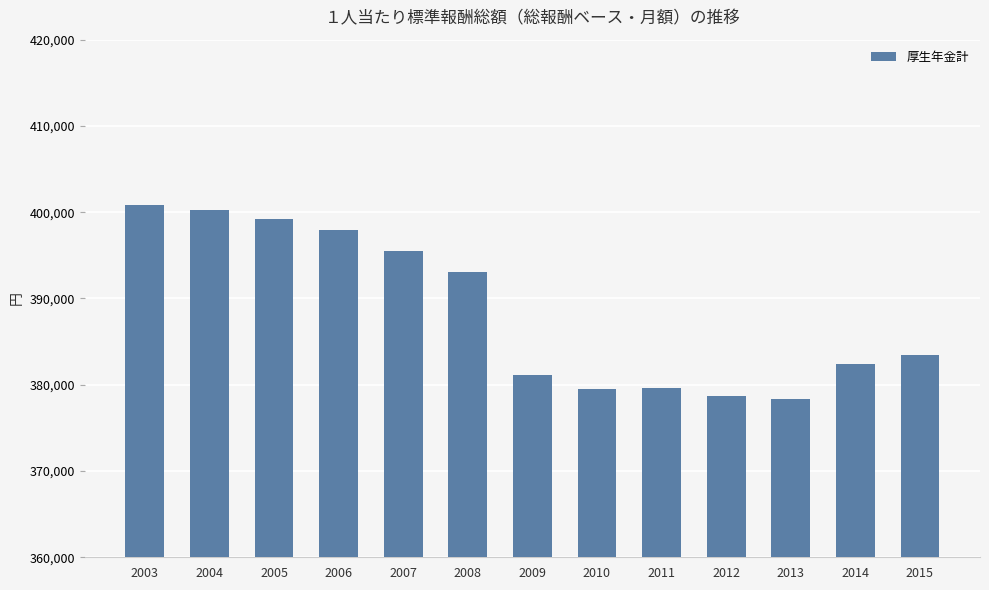

What is the maximum value shown in the chart?

400792